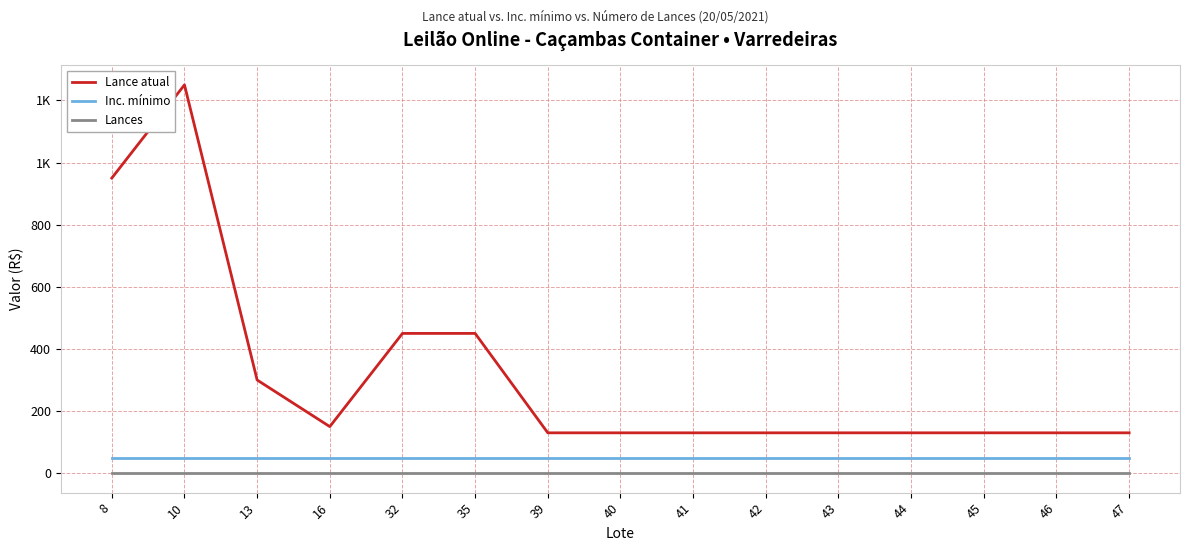

What is the sum of the Lance atual values at 13 and 45?

430